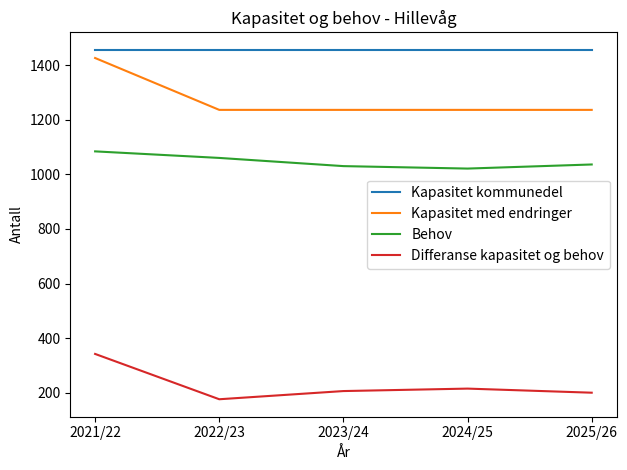

What is the maximum value for Behov?

1084